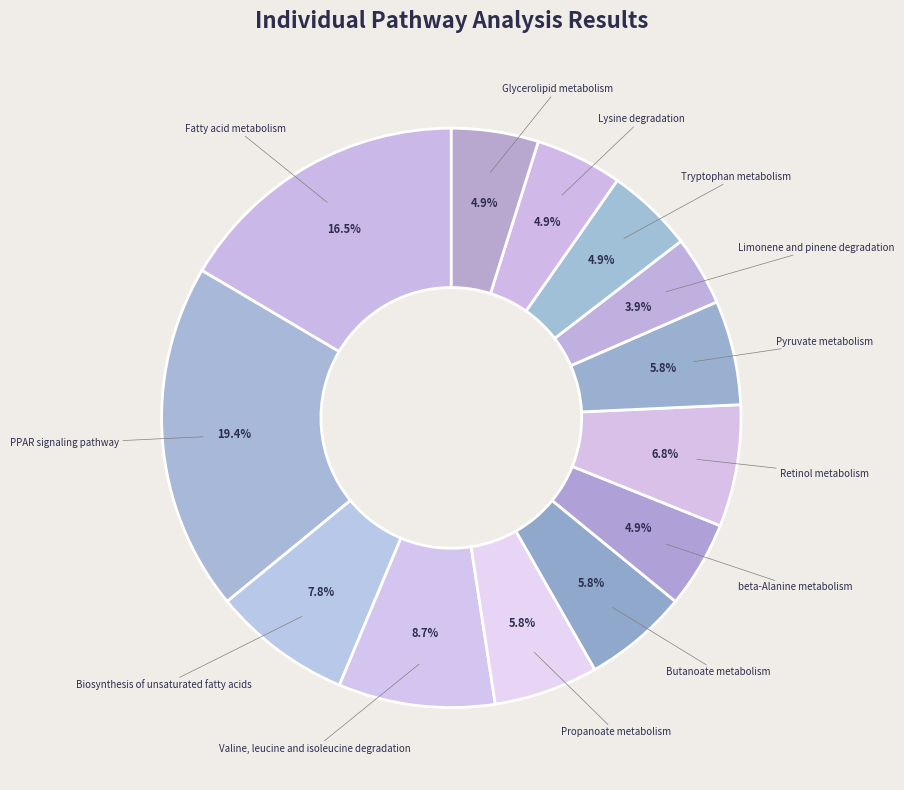

Count the number of slices in the pie.

13